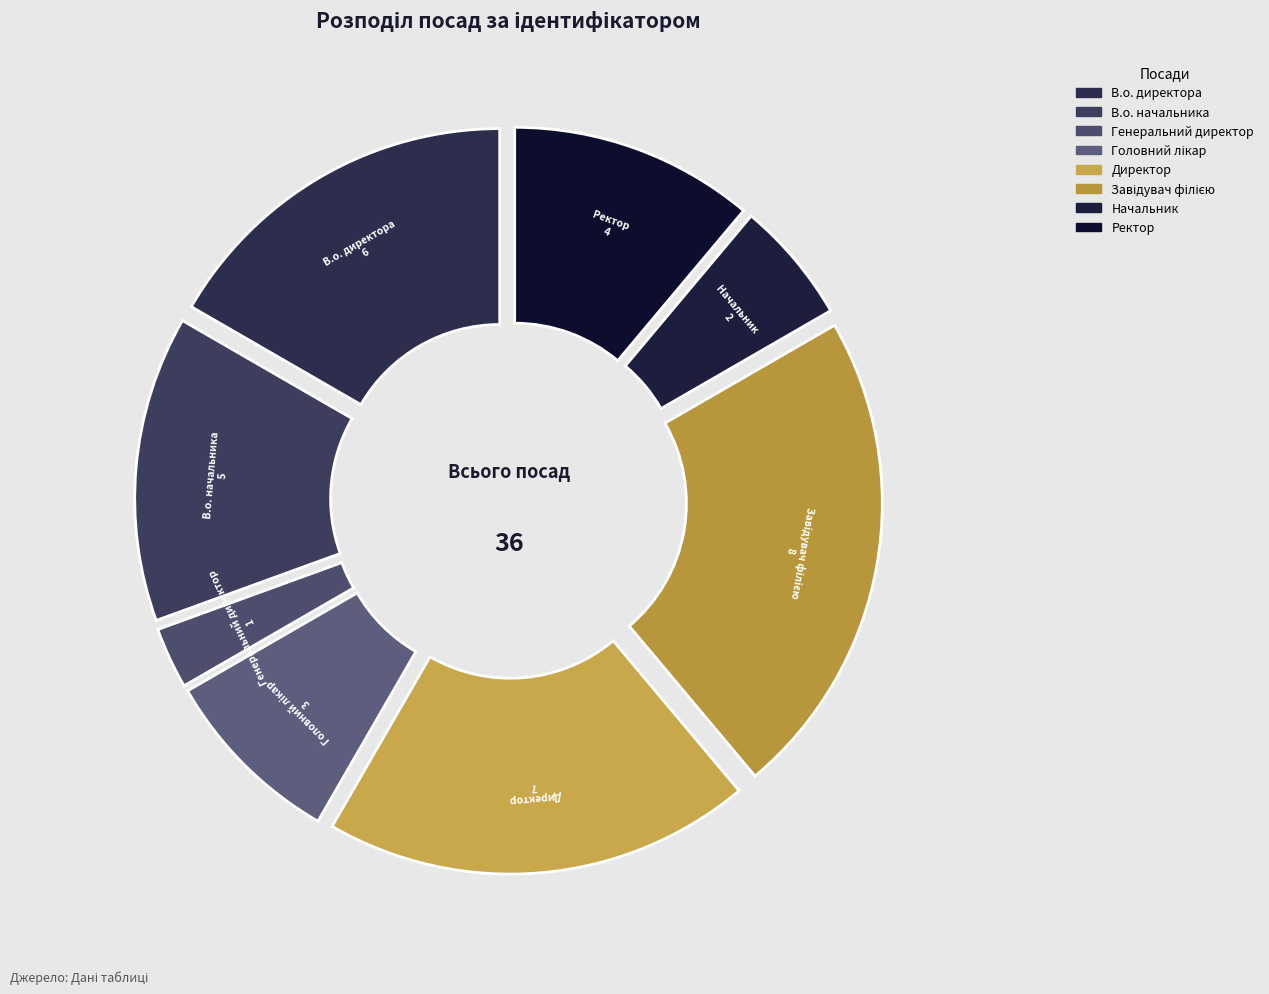

Approximately how many times larger is the value at Начальник compared to В.о. директора?

0.3